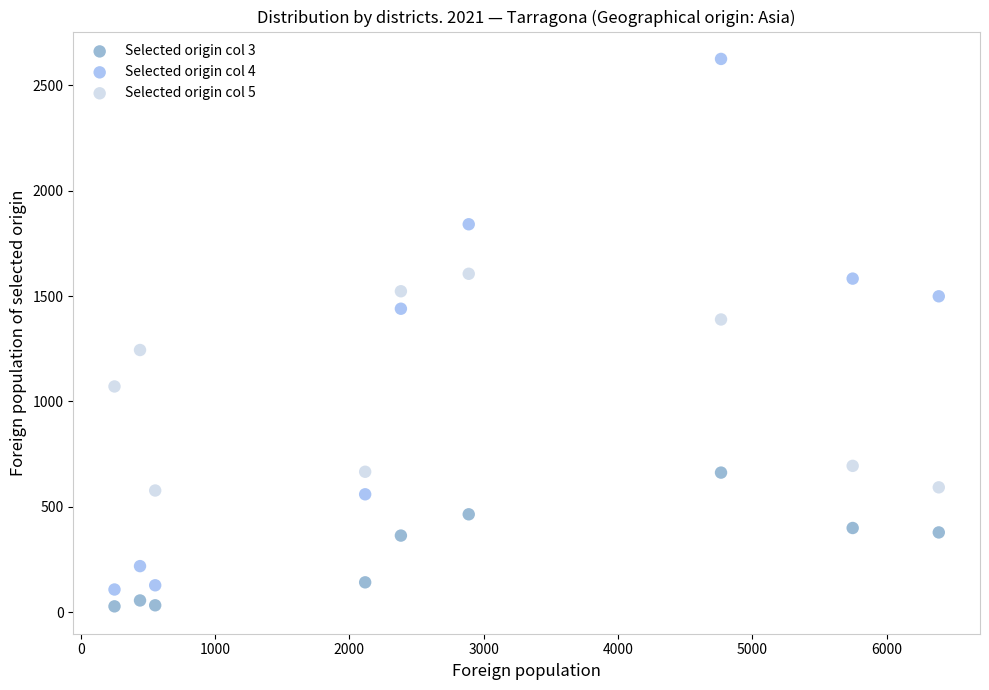

Across all data points, what is the range of Y values (max minus min)?

2599